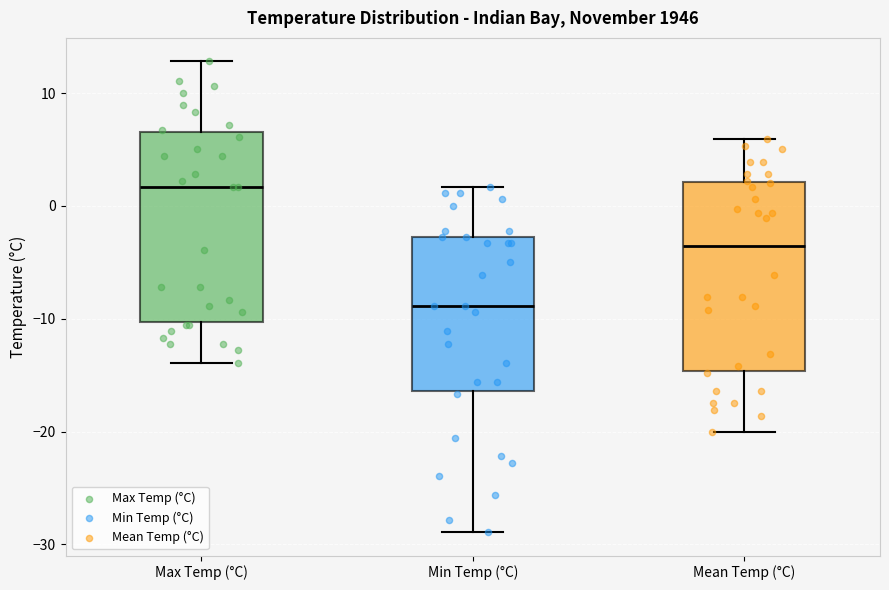

Reading left to right, read every box against the y-axis: the position of its median line, the range the box covers, and the ends of its whiskers. The values are not printed on the chart, so give them approximately, as read against the axis.

Max Temp (°C): median 2, box -10 to 7, whiskers -14 to 13
Min Temp (°C): median -9, box -16 to -3, whiskers -29 to 2
Mean Temp (°C): median -4, box -15 to 2, whiskers -20 to 6